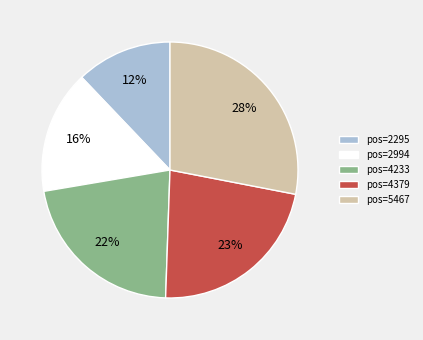

To the nearest percent, what percentage of the pie is pos=2994?

16%